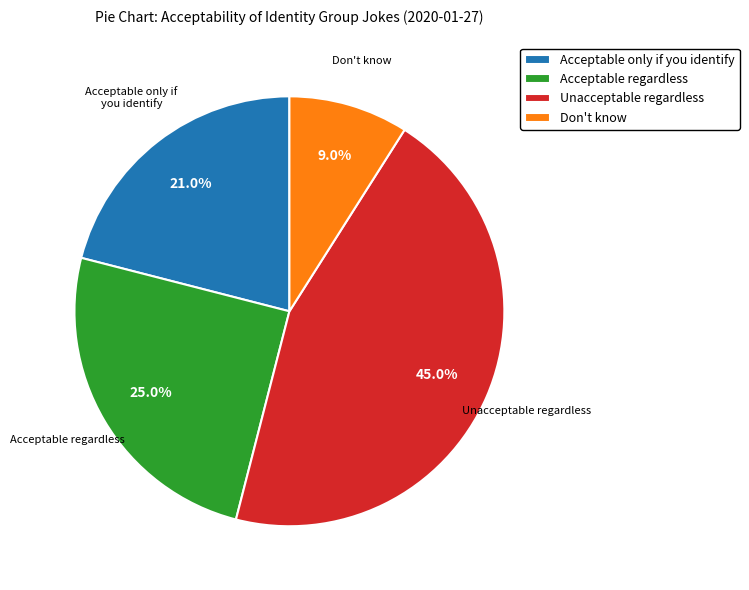

Between Acceptable only if you identify and Acceptable regardless, which is larger?

Acceptable regardless